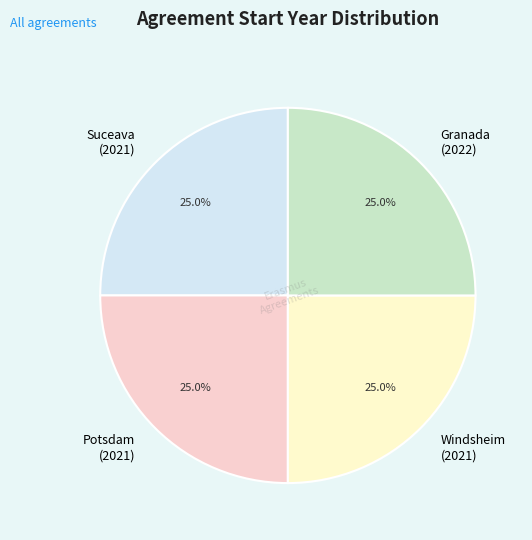

How many slices are in this pie chart?

4